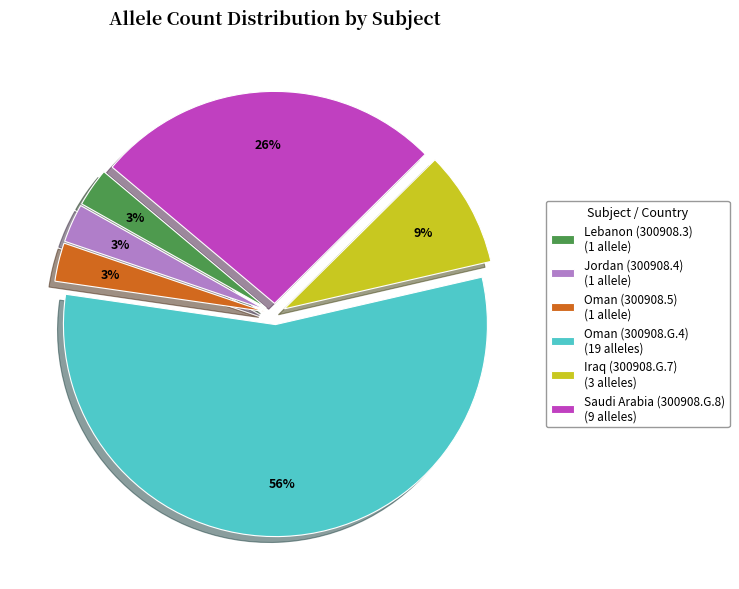

How many slices are in this pie chart?

6